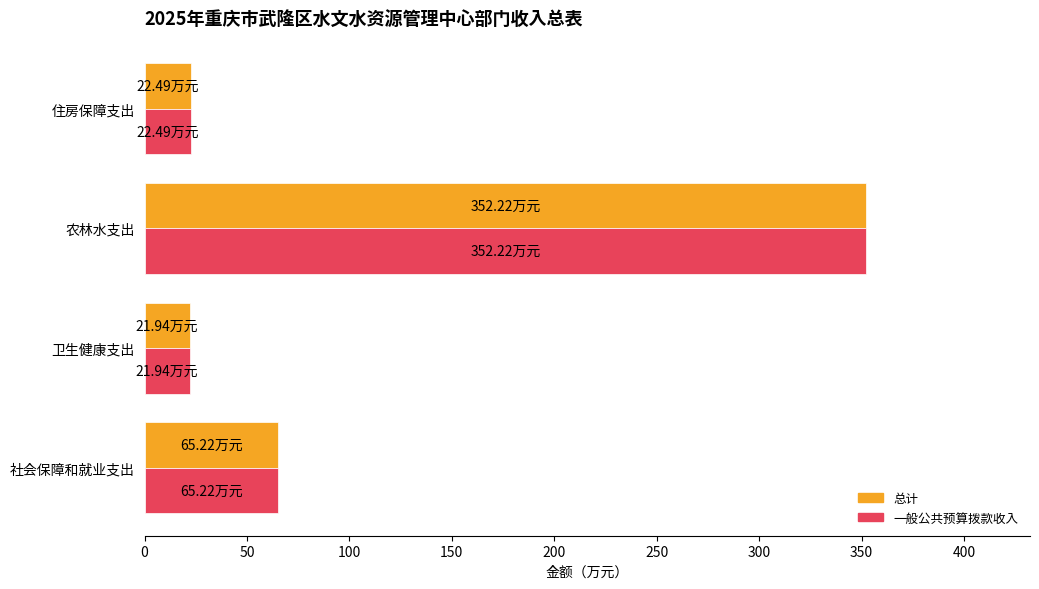

Where is 一般公共预算拨款收入 nearest to the value 187?

社会保障和就业支出